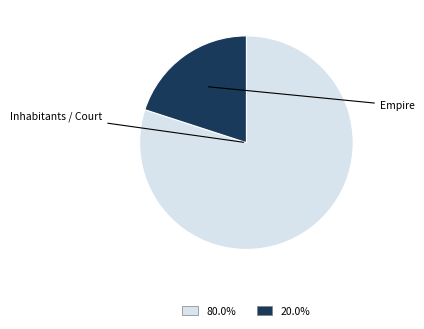

Does any single category account for the majority?

Yes